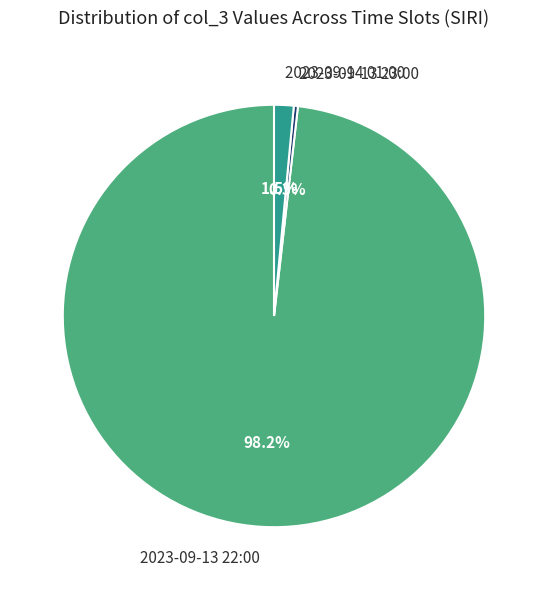

To the nearest percent, what is the average slice percentage?

33%